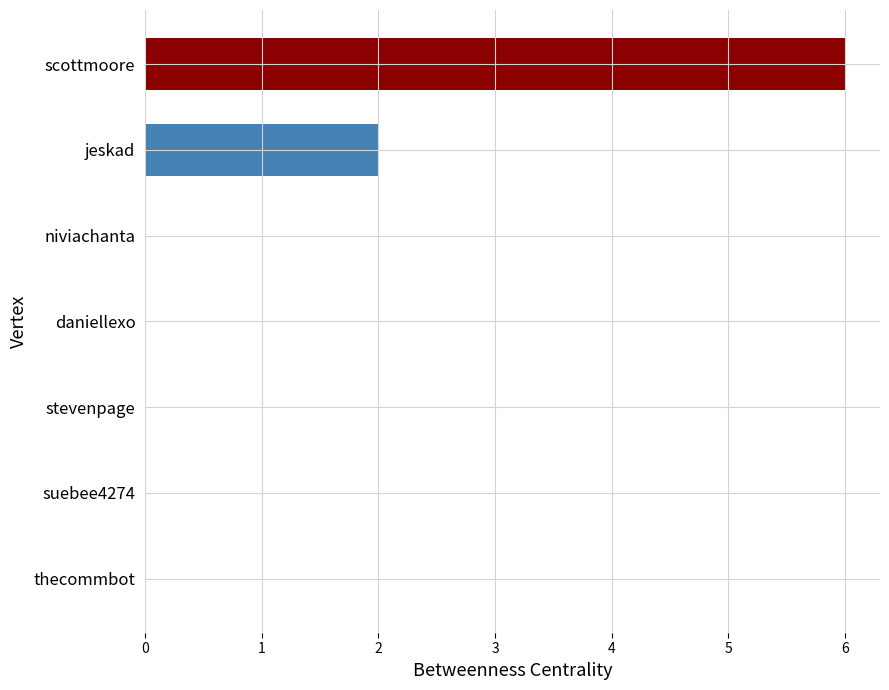

What is the sum of the values at scottmoore and niviachanta?

6